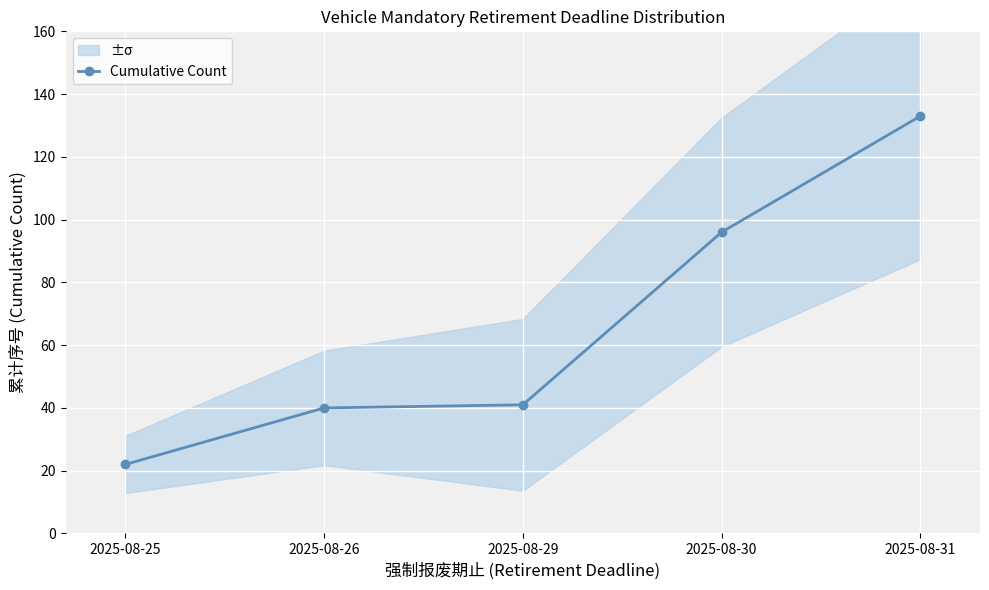

What is the sum of the values at 2025-08-26 and 2025-08-29?

81